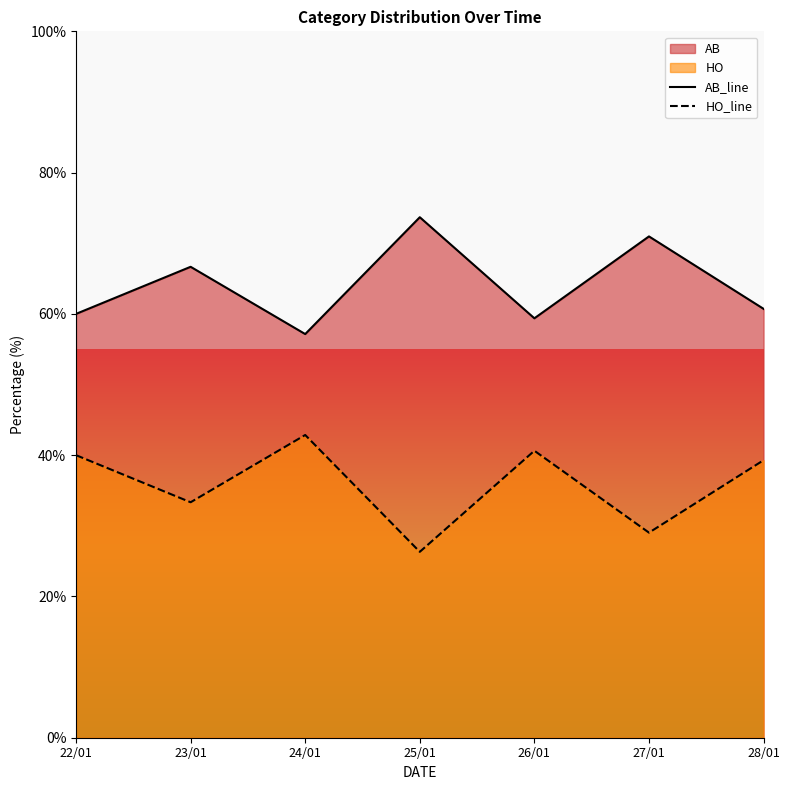

Read the AB_line value at 23/01.

66.7